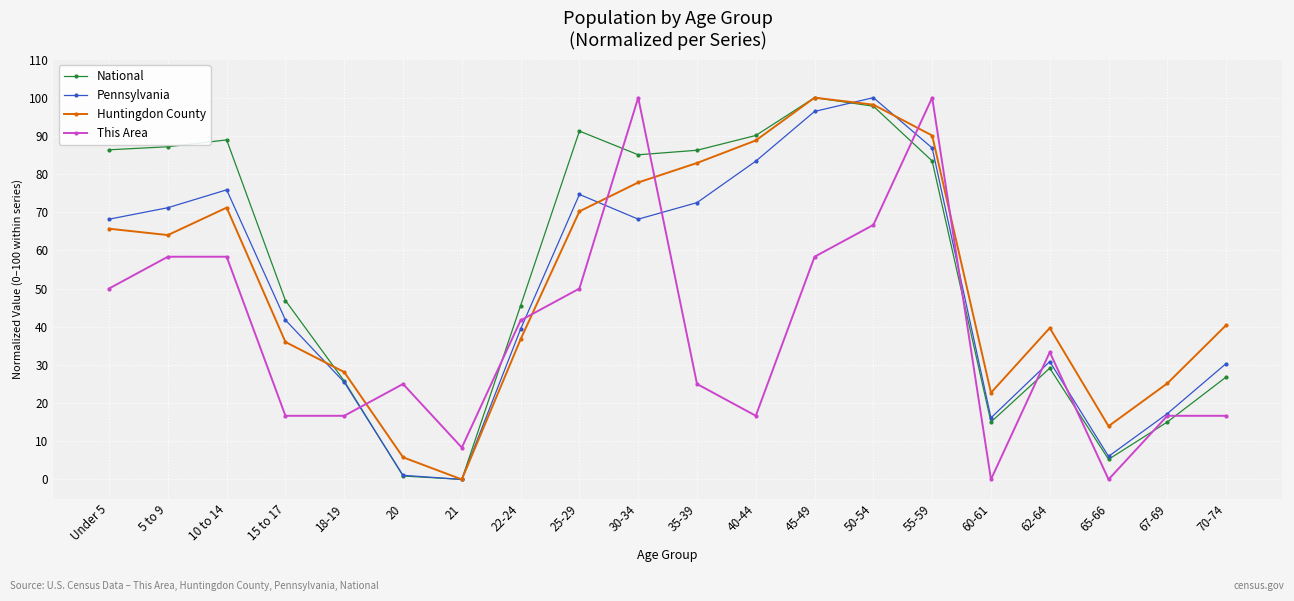

Which series changed the most between 10 to 14 and 62-64?

National